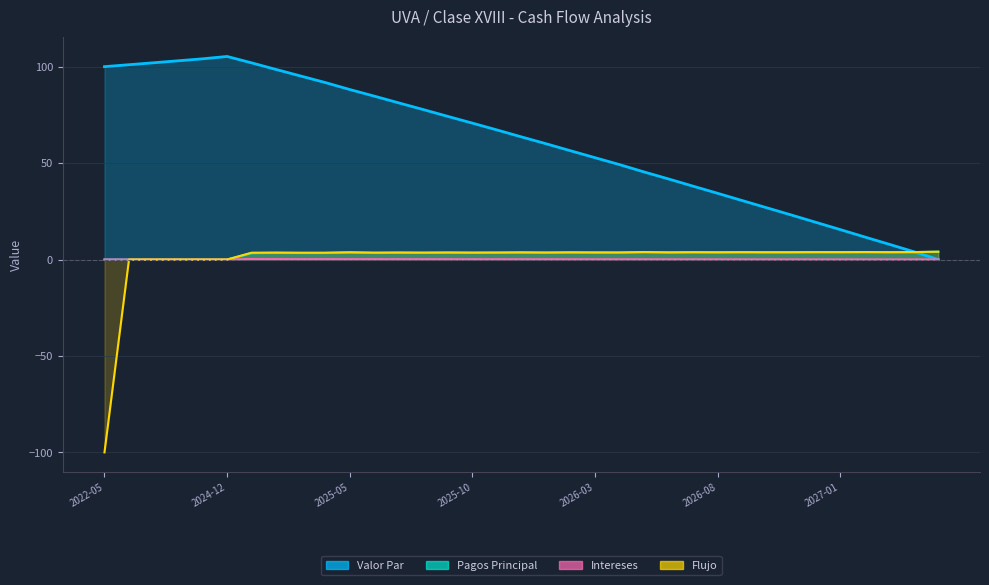

At which label does Flujo first exceed 3?

2025-01-28